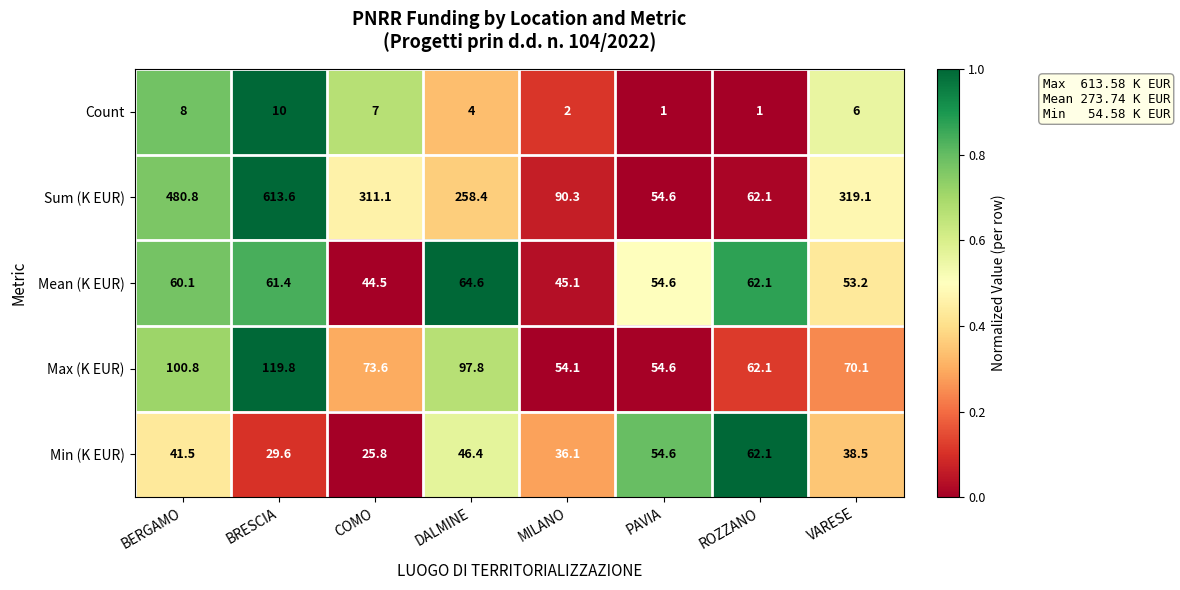

Which series has the widest spread of values?

Sum (K EUR)